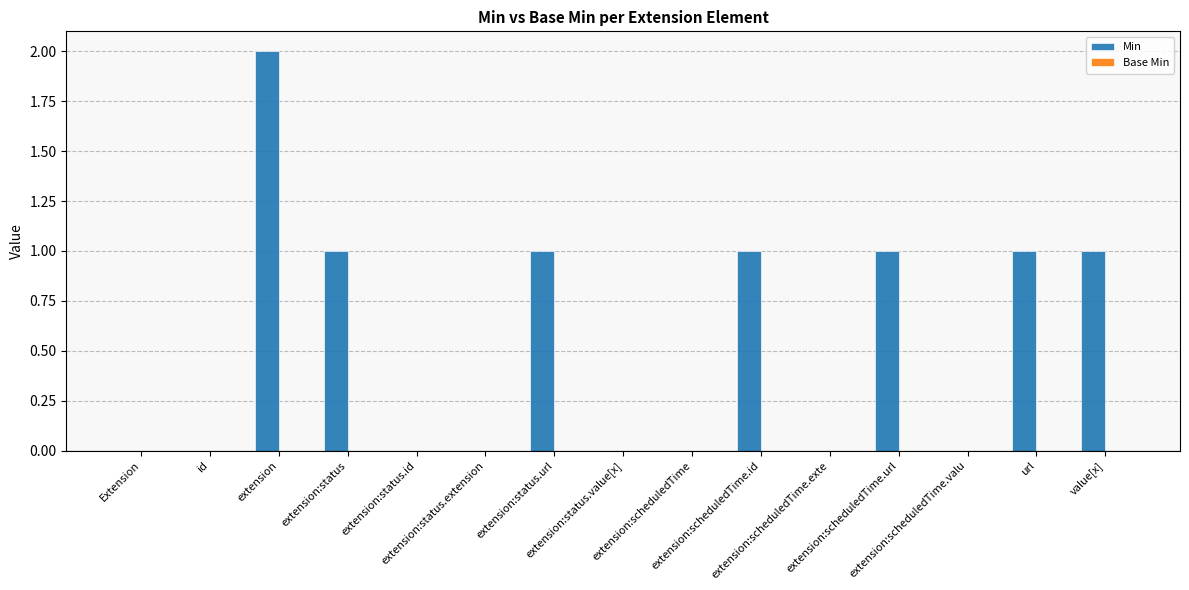

What is the sum of all values?

8